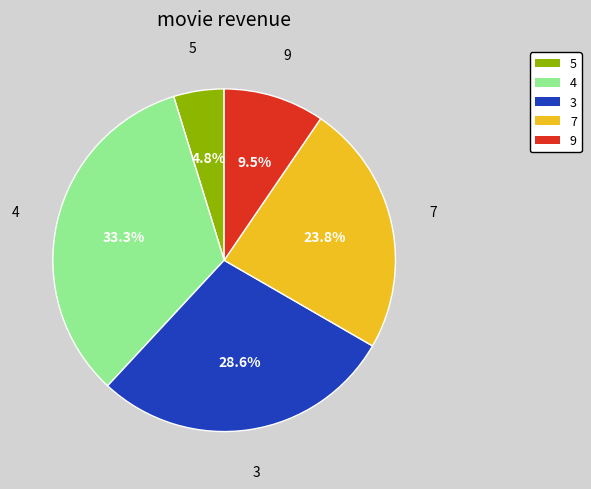

Is there any slice that represents more than half of the pie?

No